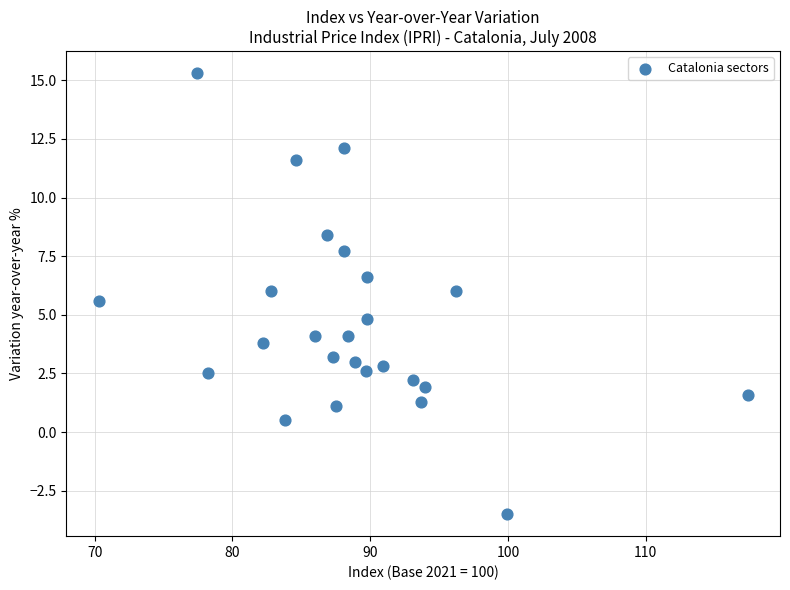

What is the range of Y values (max minus min)?

18.8